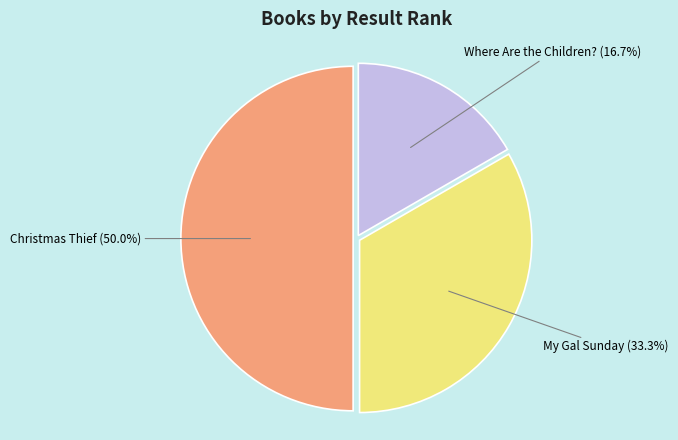

To the nearest percent, what is the difference between the My Gal Sunday and Christmas Thief slice percentages?

17%